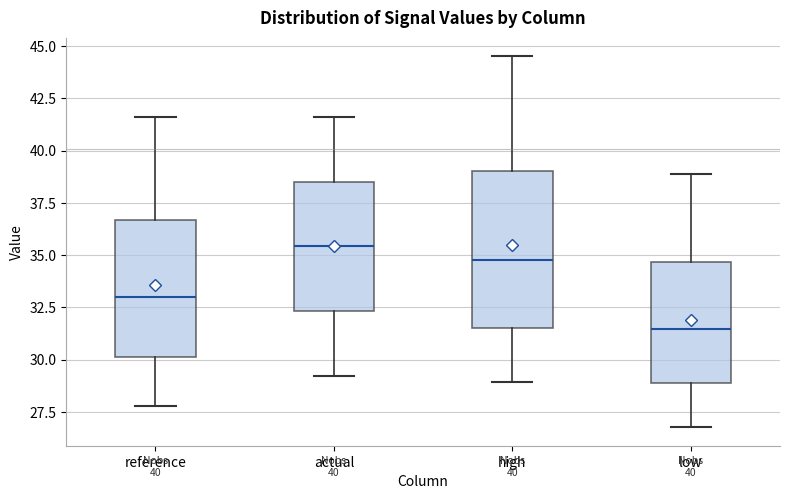

Which box is the tallest, from its lower edge to its upper edge?

high